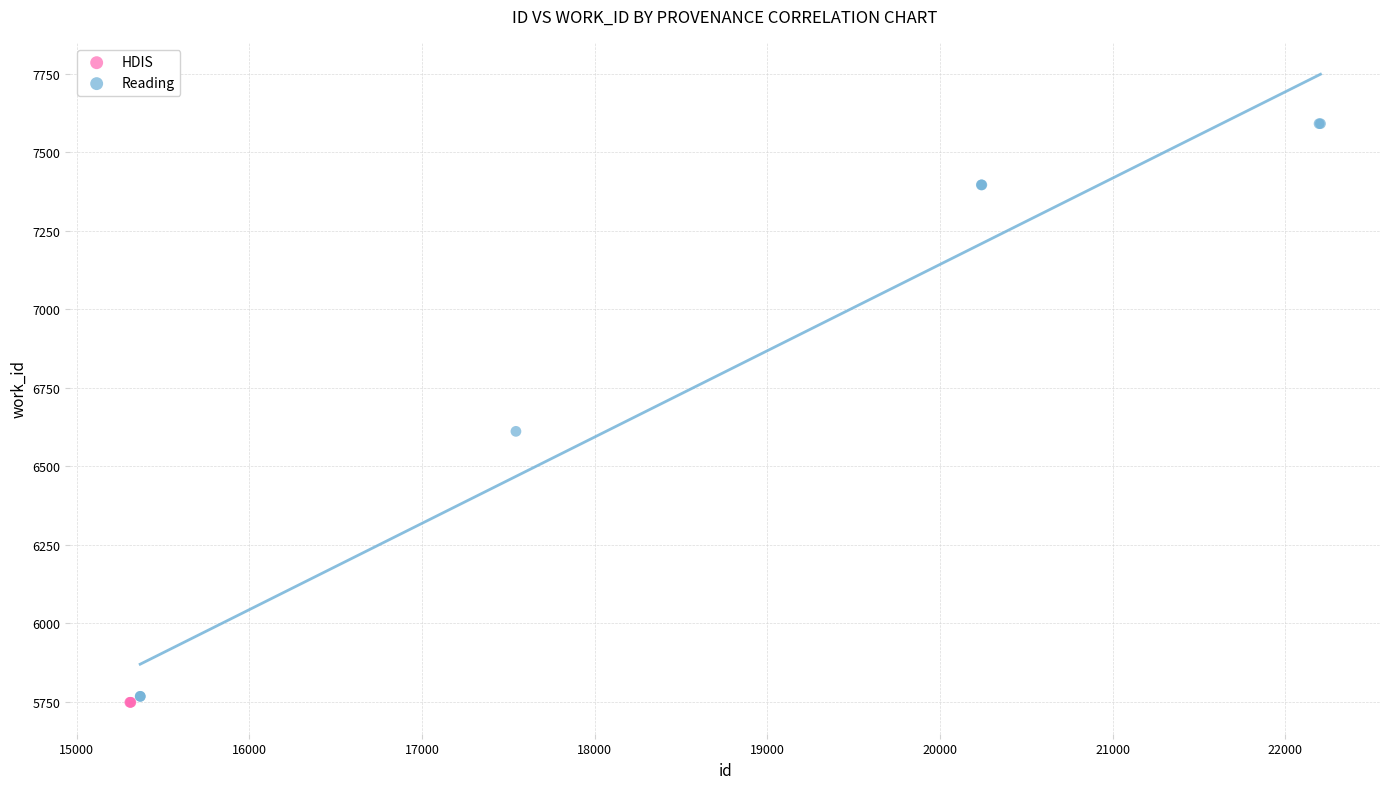

Which series contains the highest Y value?

Reading